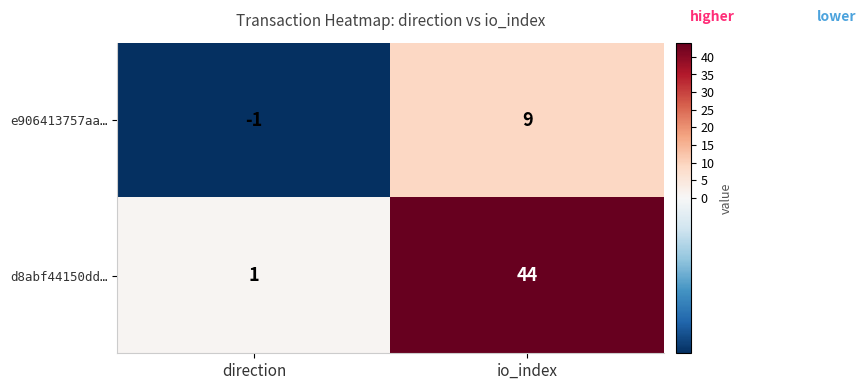

The d8abf44150dd… series shows 44 at io_index. True or false?

True